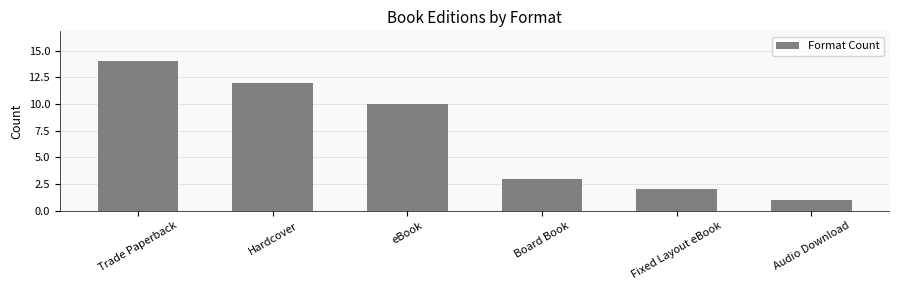

What is the difference between the maximum and minimum values?

13